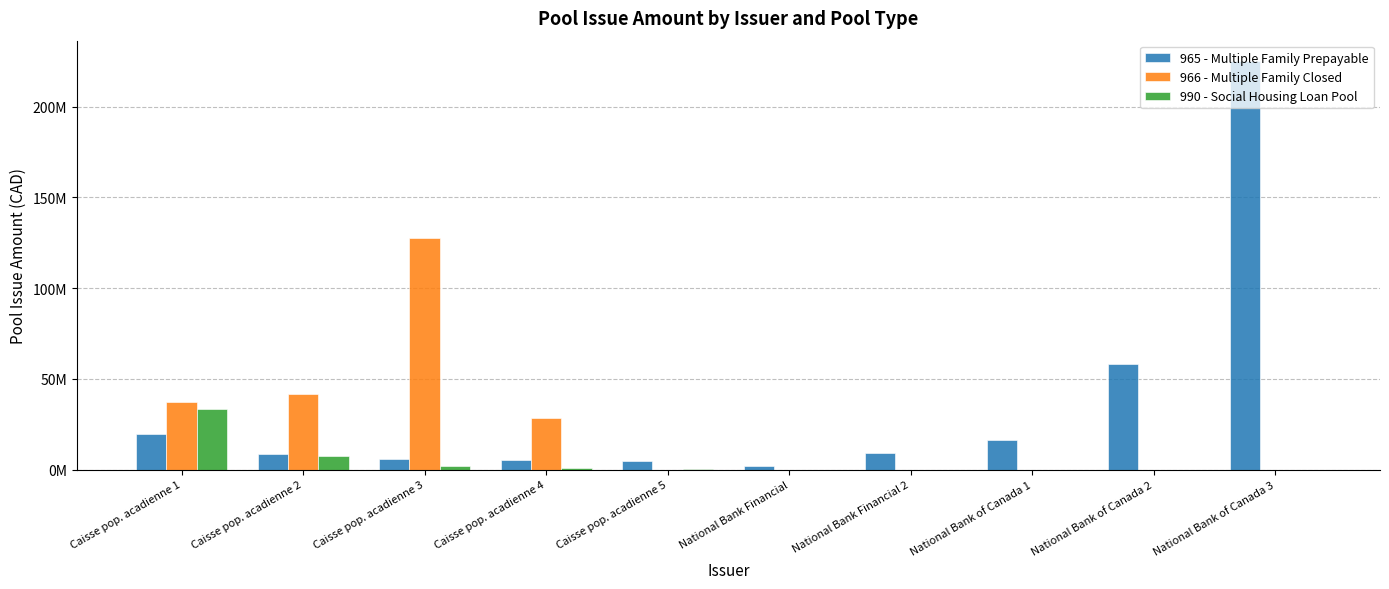

Does the chart contain stacked bars?

No